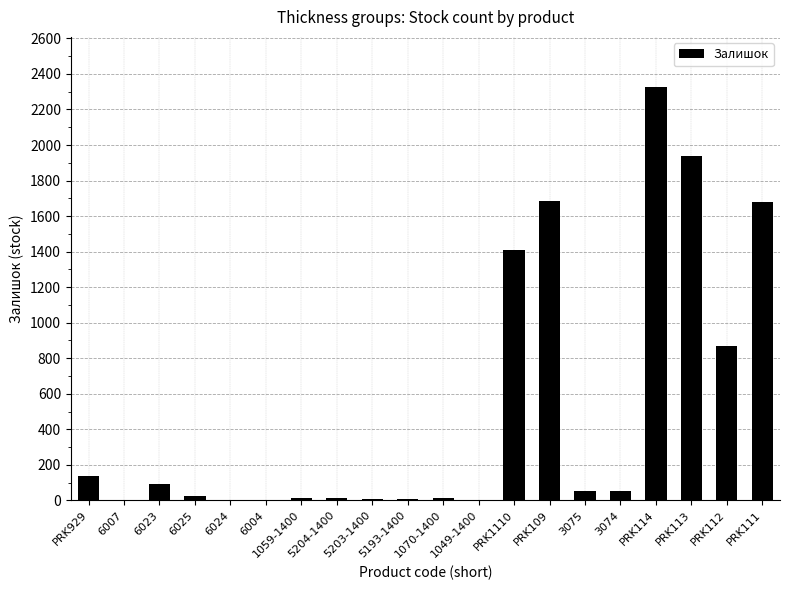

What is the average value?

517